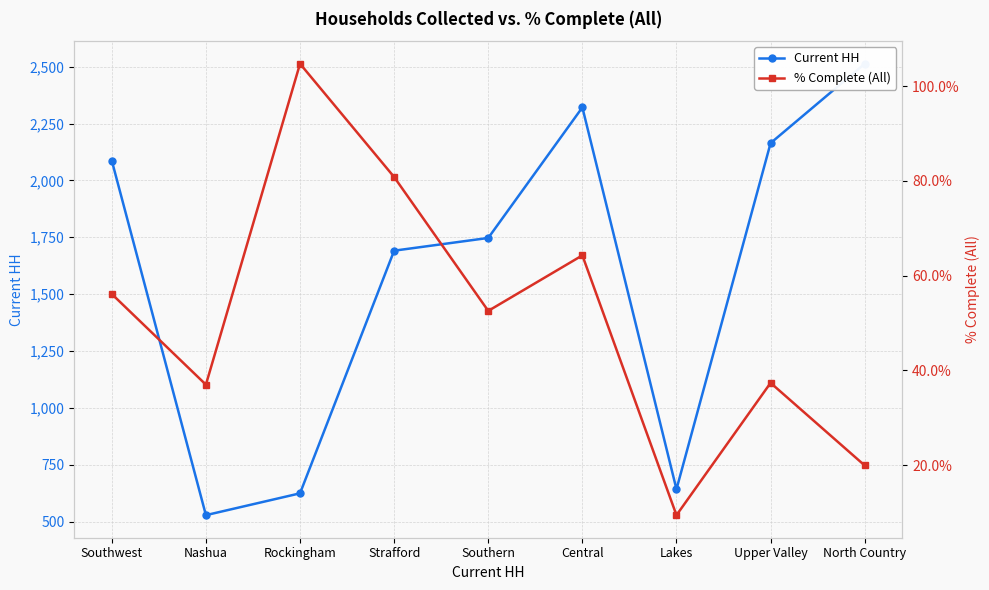

True or false: Current HH and % Complete (All) intersect in this chart.

False